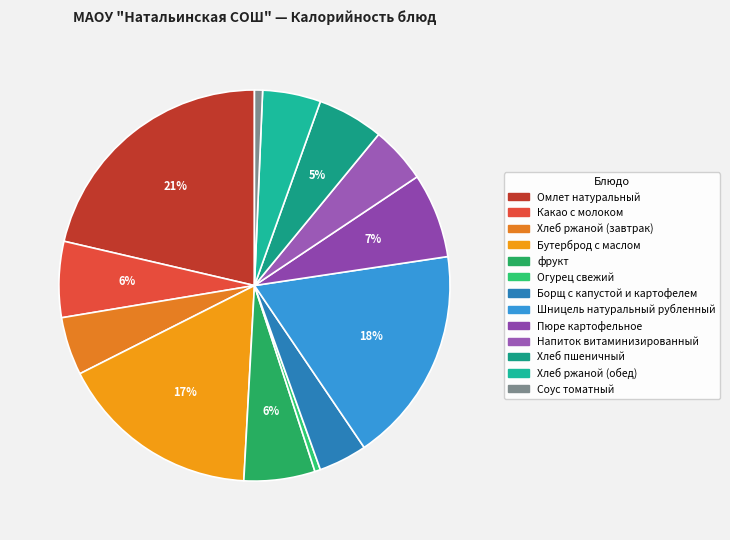

Count the number of slices in the pie.

13